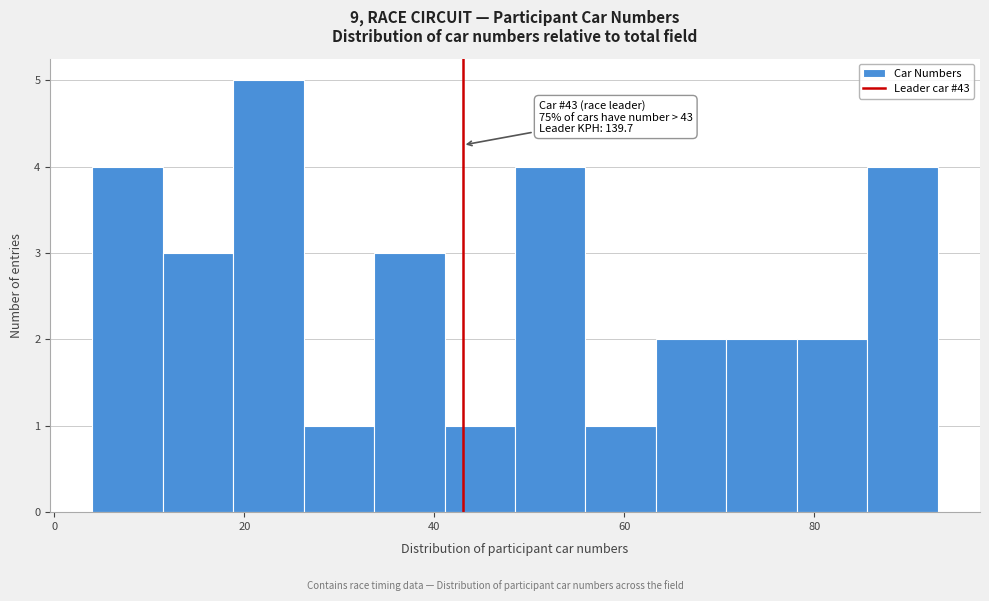

Read against the x-axis, roughly where is the centre of the tallest bar?

22